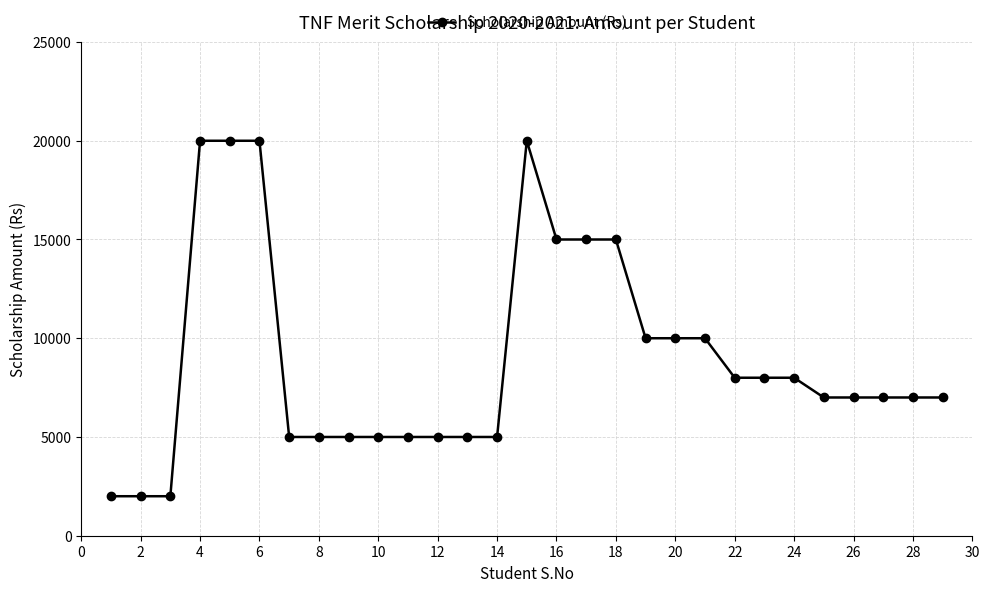

How many lines are shown in the chart?

1